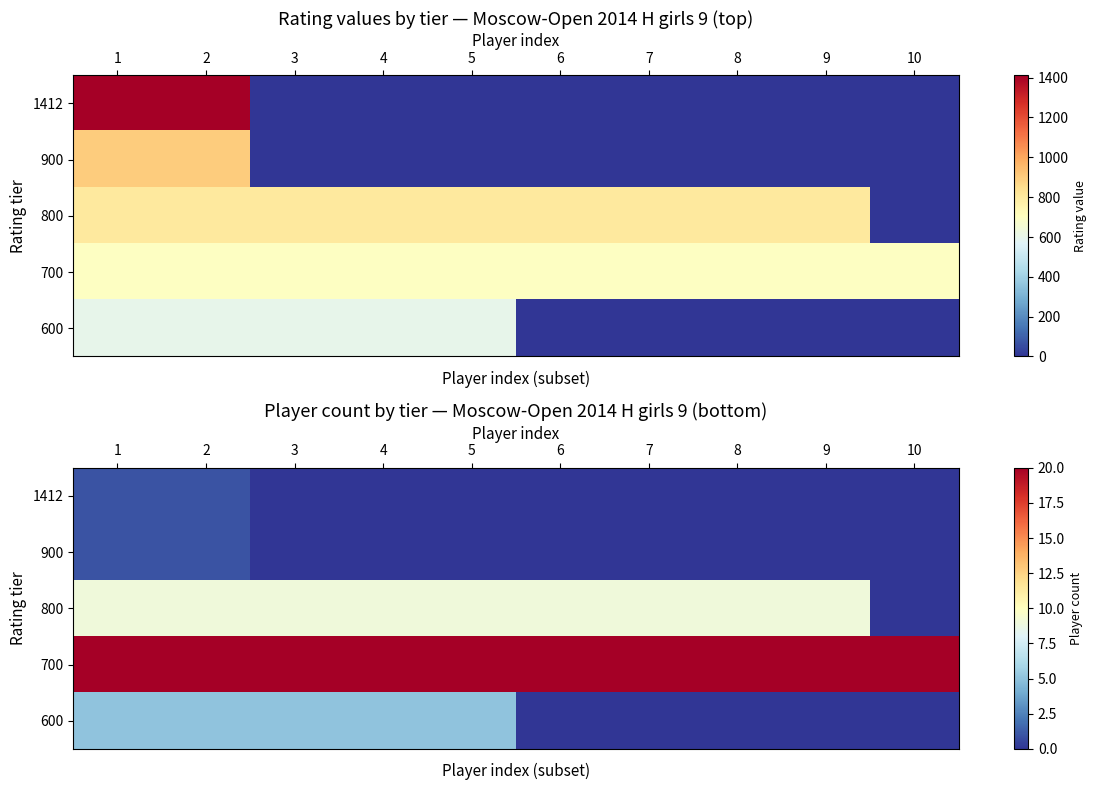

True or false: 700 has a value of 20 at 2.

True